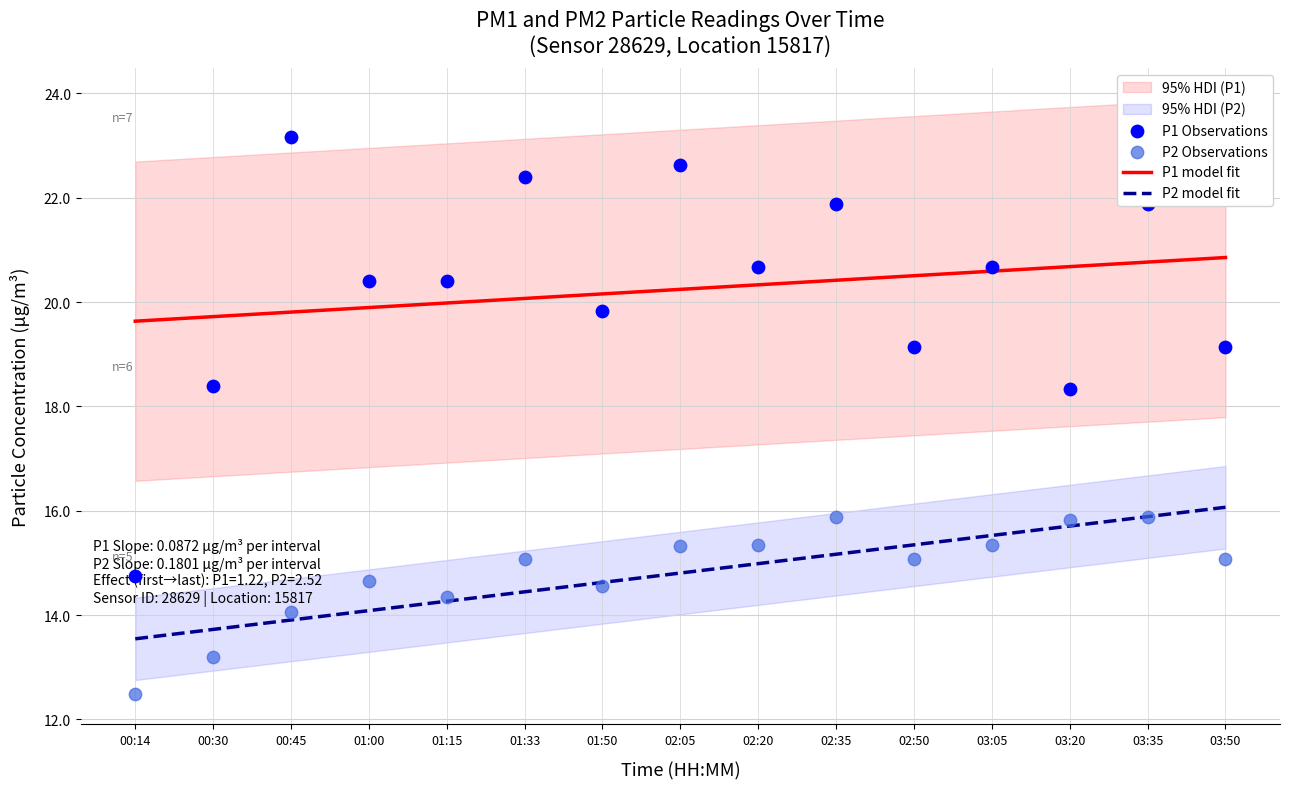

At how many categories does at least one series exceed 20?

13